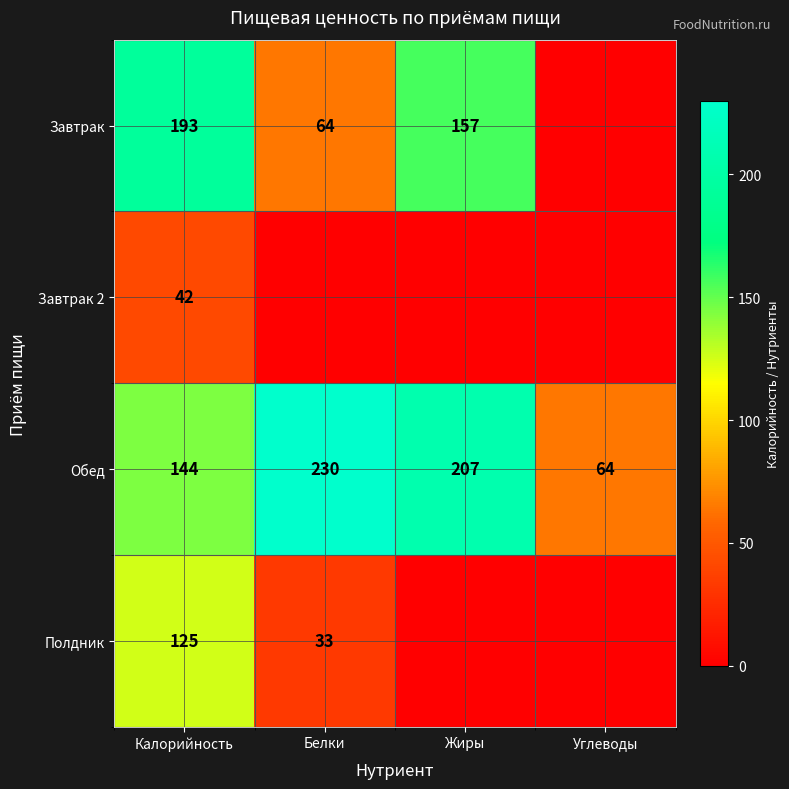

Which has a higher value, Углеводы or Белки?

Белки